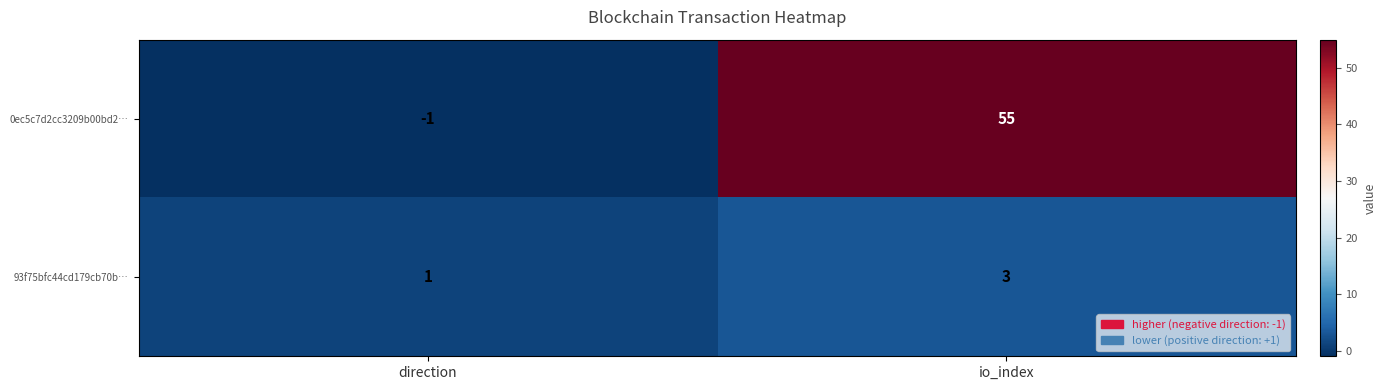

What is the difference between the 0ec5c7d2cc3209b00bd2… values at direction and io_index?

56